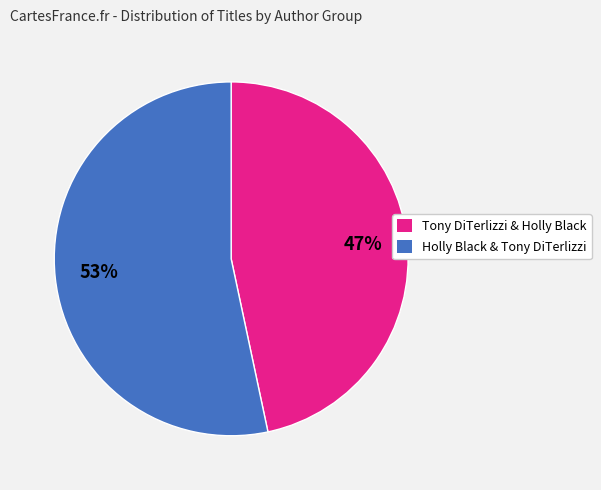

What percentage is the Tony DiTerlizzi & Holly Black slice, to the nearest percent?

47%